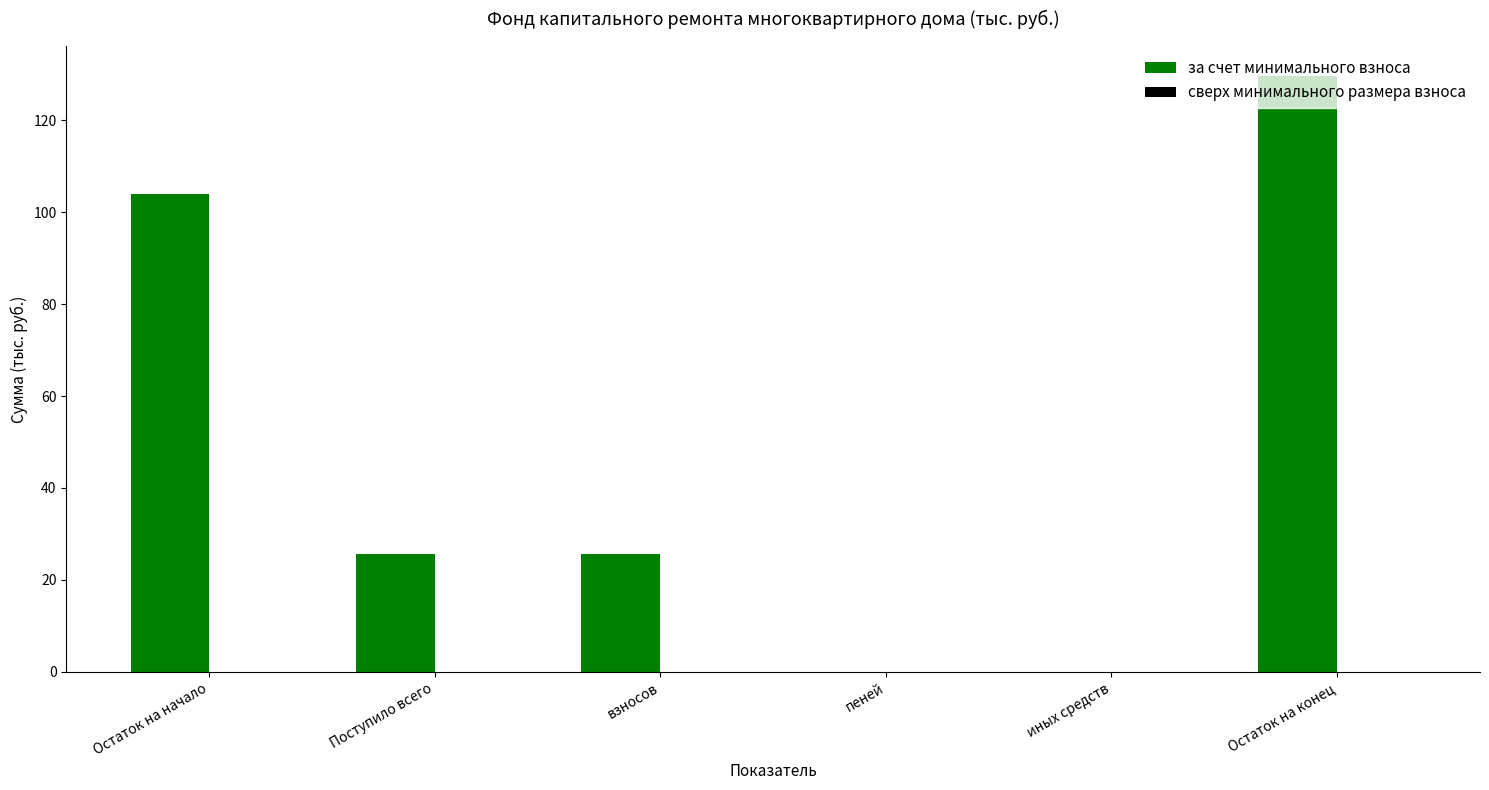

What is the change in value from Остаток на начало to Остаток на конец?

+25.6